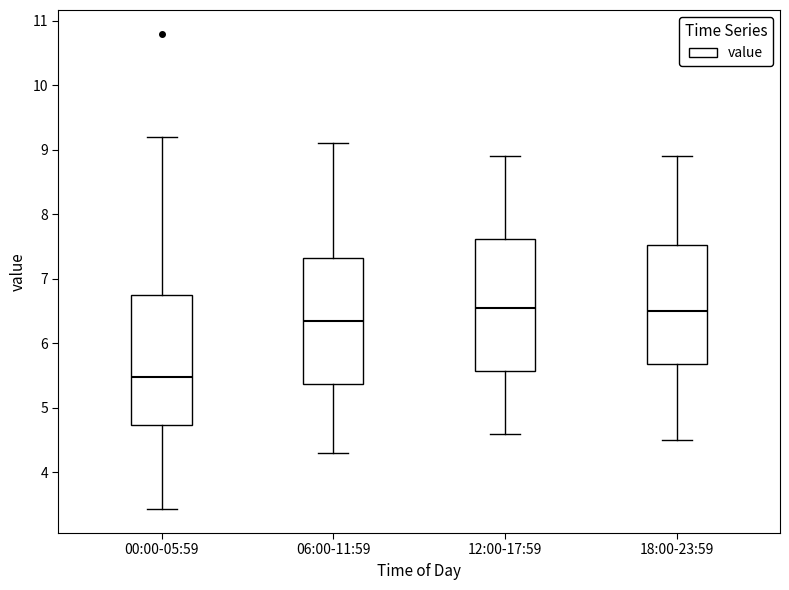

Reading left to right, read every box against the y-axis: the position of its median line, the range the box covers, and the ends of its whiskers. The values are not printed on the chart, so give them approximately, as read against the axis.

00:00-05:59: median 5.5, box 4.7 to 6.7, whiskers 3.4 to 9.2
06:00-11:59: median 6.4, box 5.4 to 7.3, whiskers 4.3 to 9.1
12:00-17:59: median 6.6, box 5.6 to 7.6, whiskers 4.6 to 8.9
18:00-23:59: median 6.5, box 5.7 to 7.5, whiskers 4.5 to 8.9